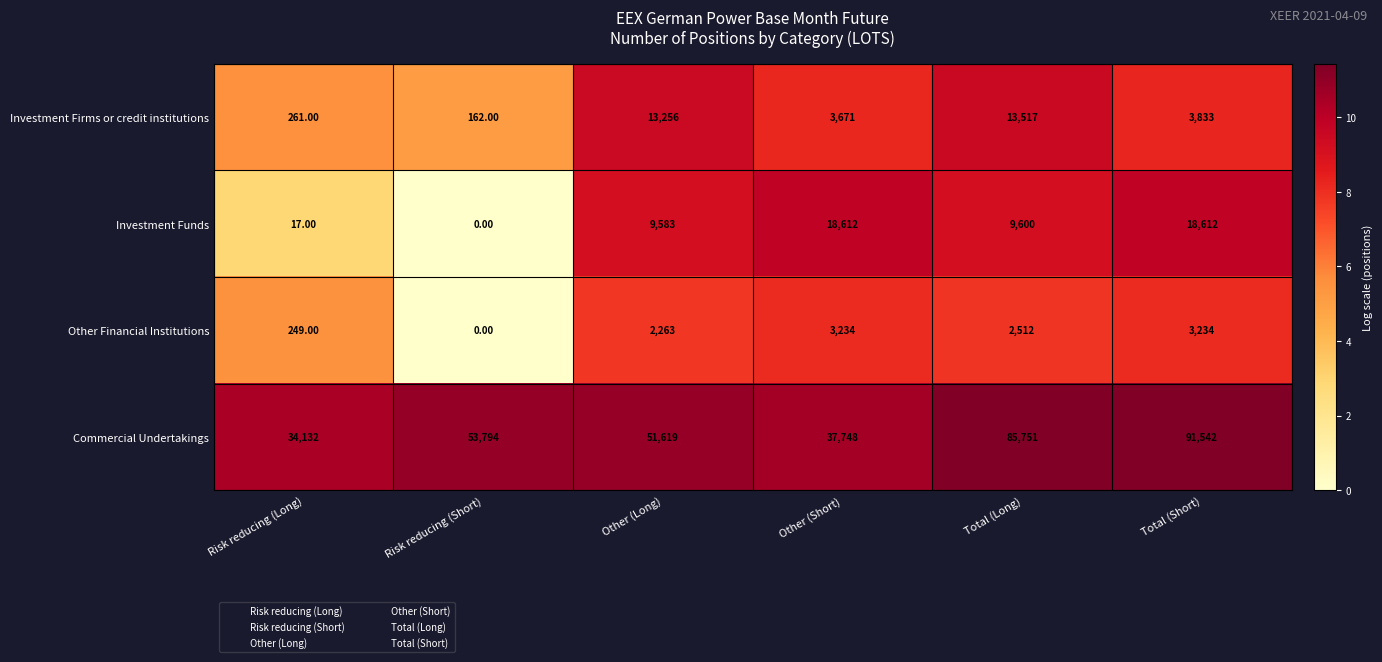

What is the sum of all Other Financial Institutions values?

11492